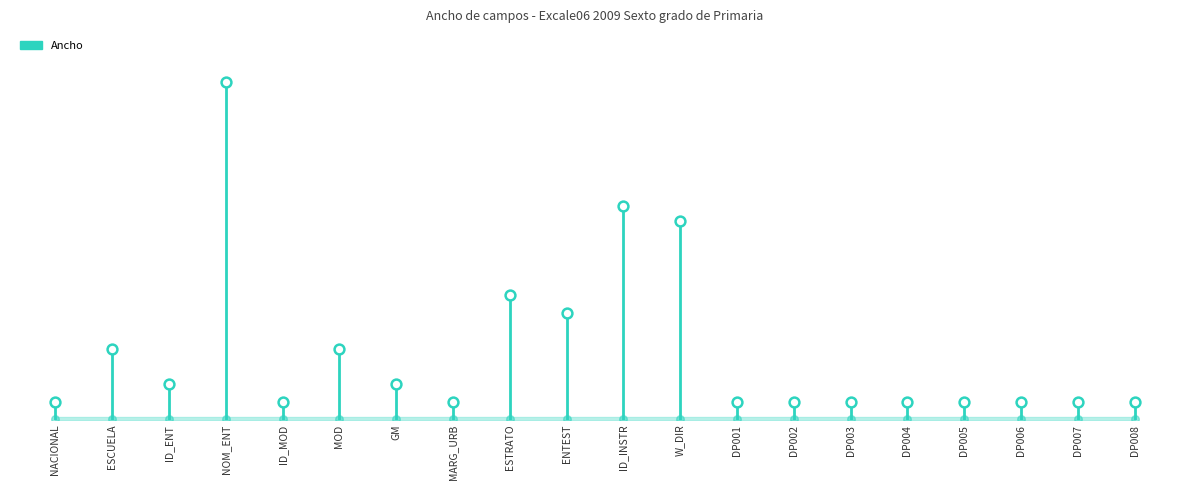

What is the change in value from NACIONAL to GM?

+1.0